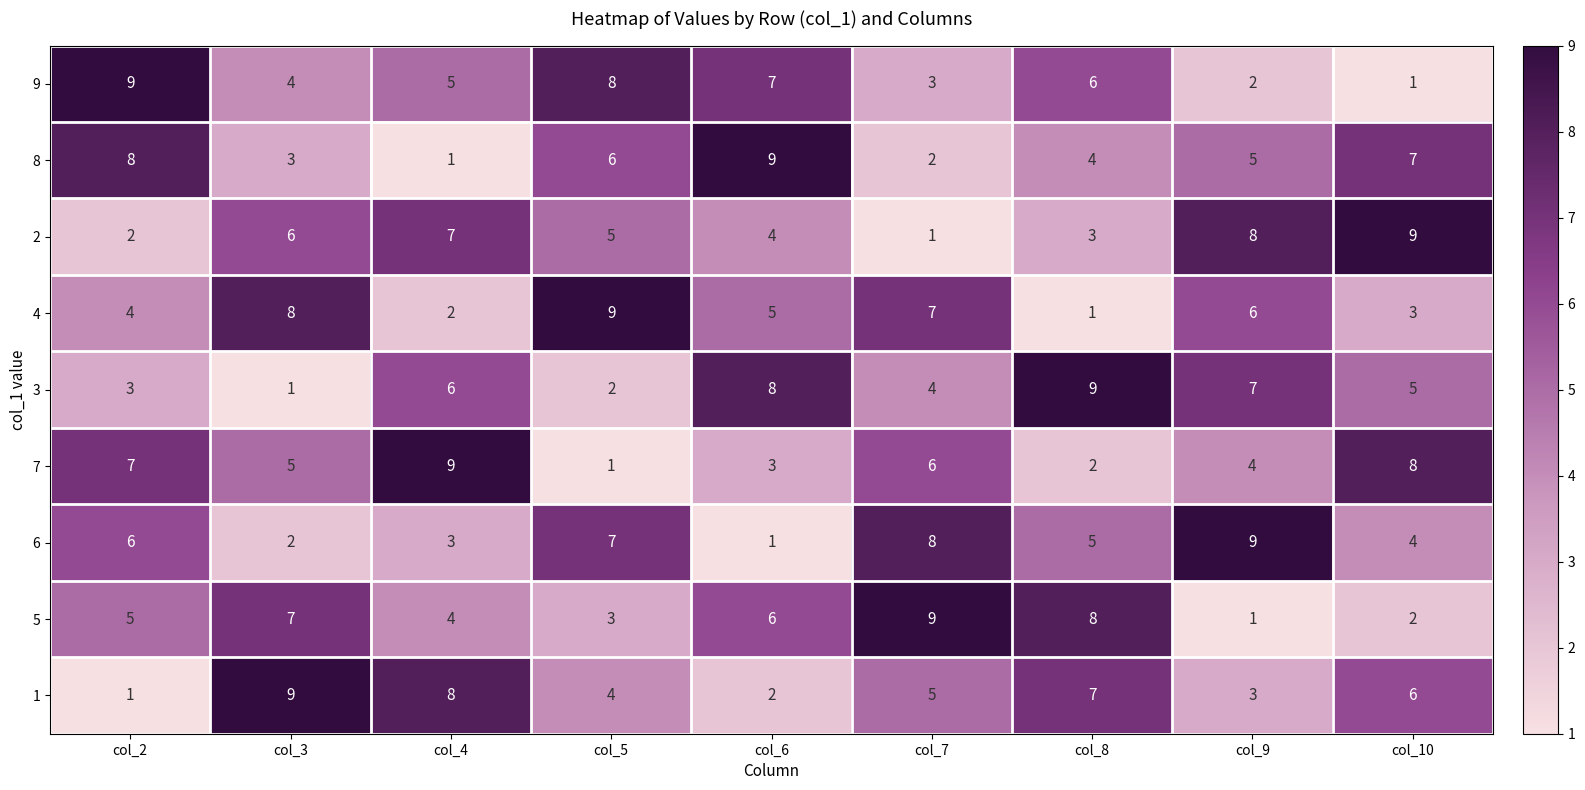

How many values in the 1 series are below 5?

4